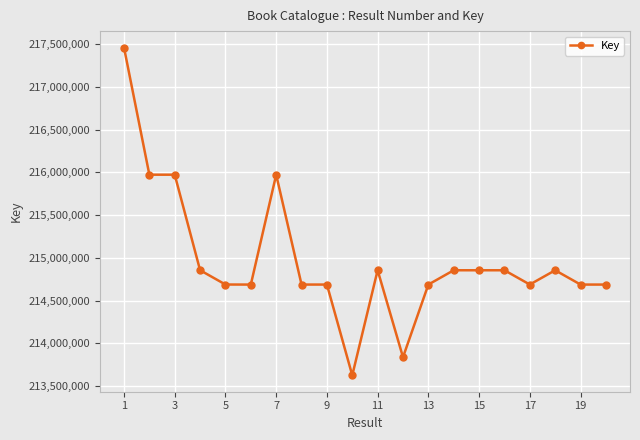

What is the maximum value shown in the chart?

217459149